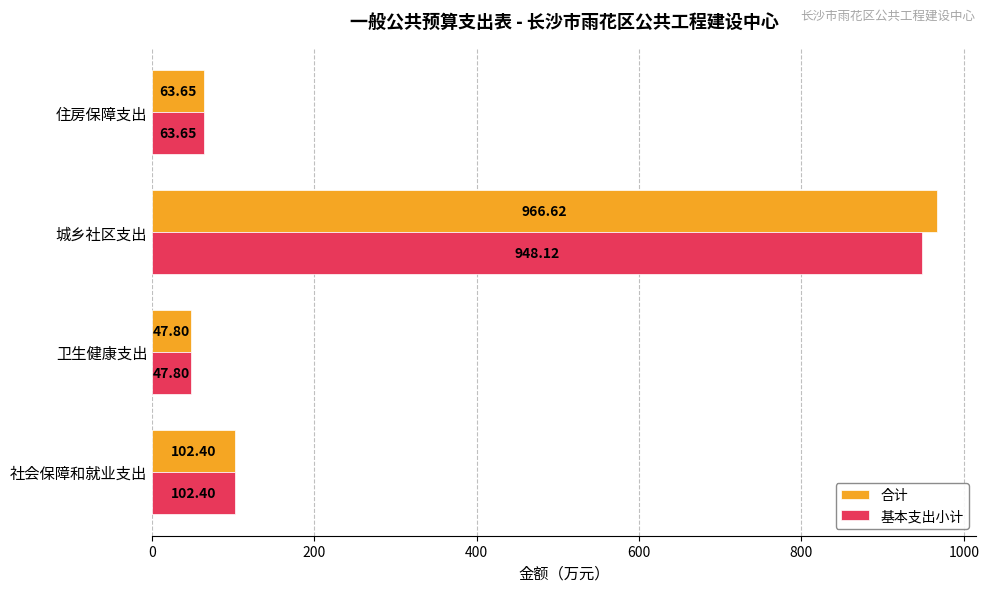

At which label is 合计 closest to 507?

社会保障和就业支出